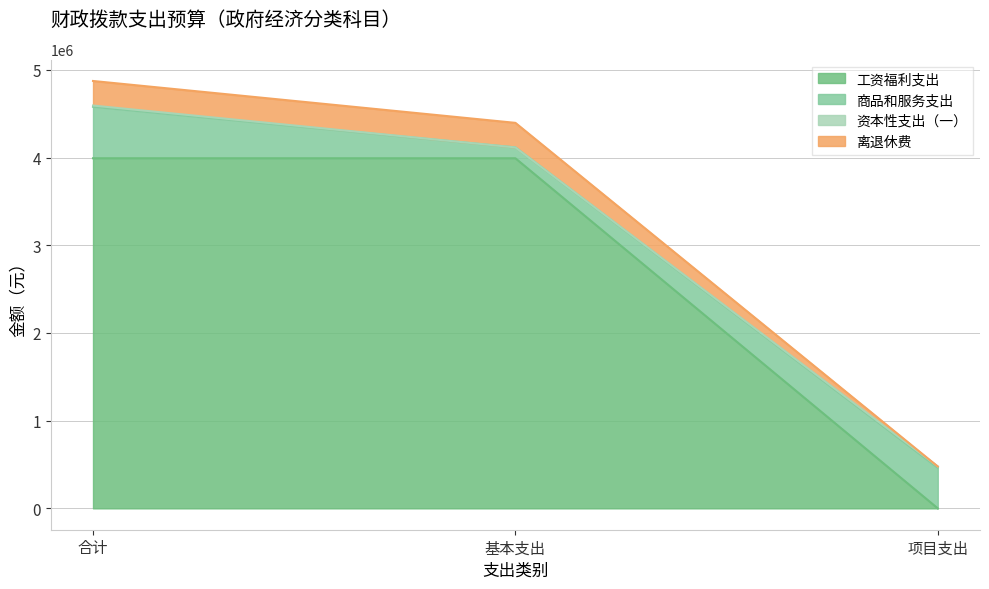

At which category does 资本性支出（一） reach its first local peak?

项目支出